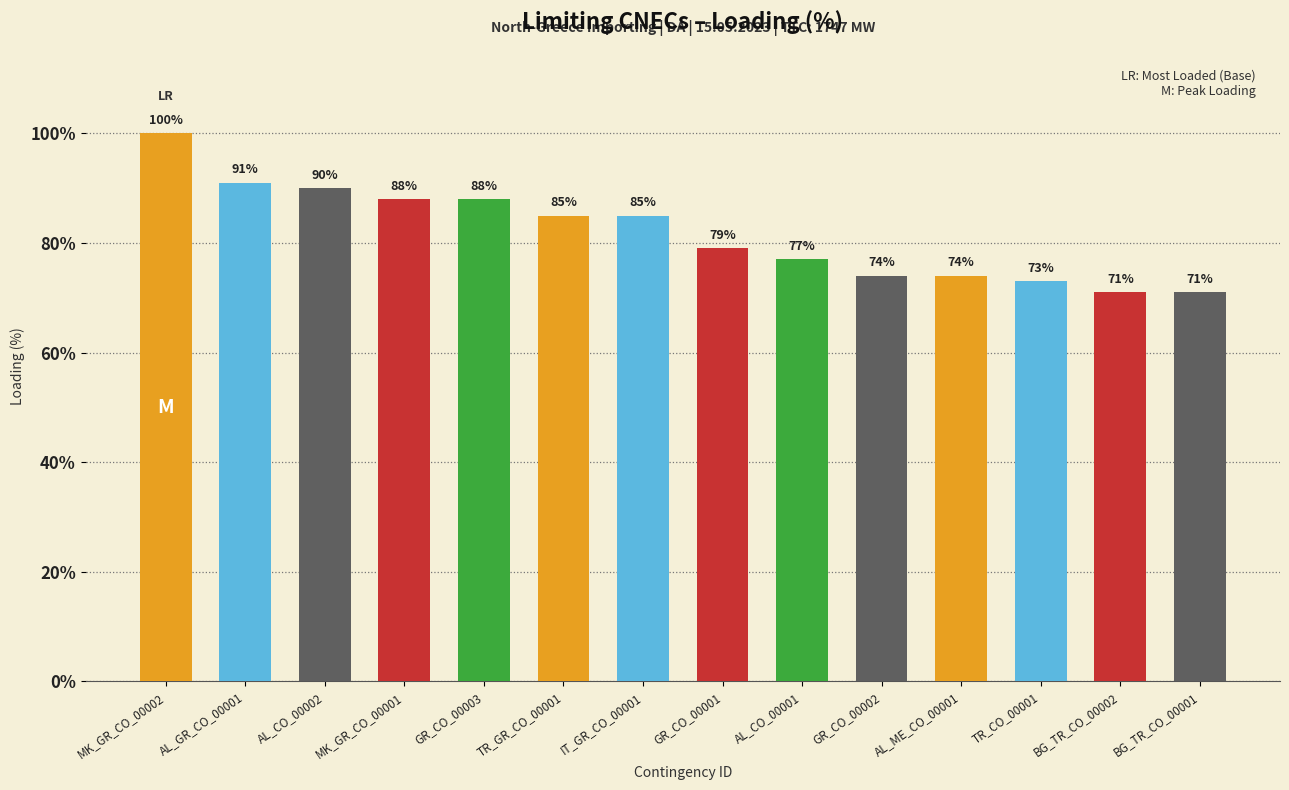

What is the maximum value shown in the chart?

100